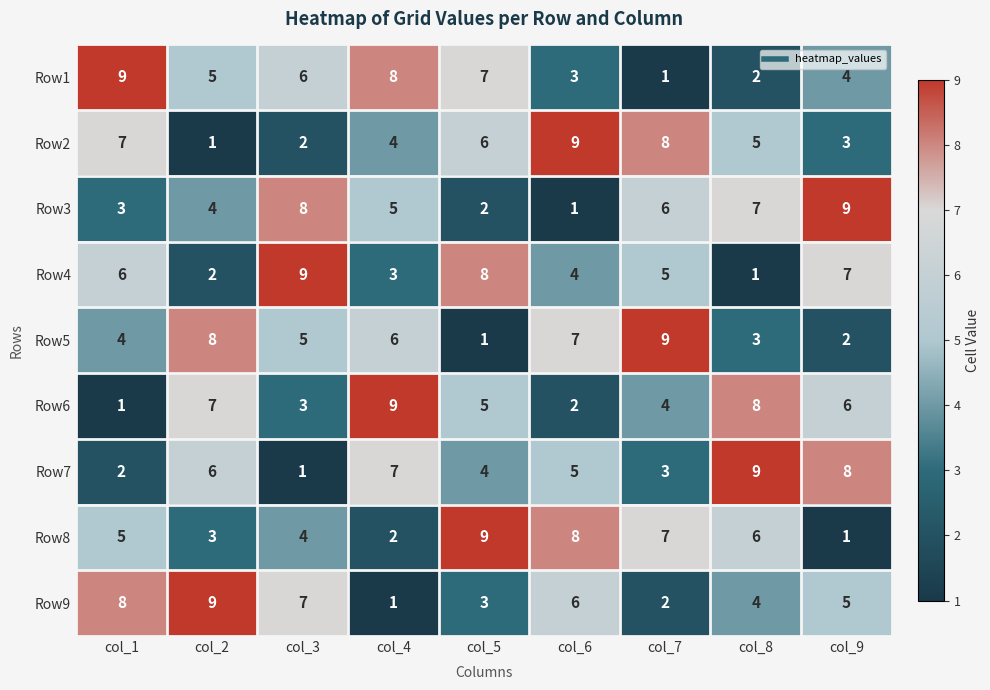

List the labels in order of Row1 value, smallest first.

col_7, col_8, col_6, col_9, col_2, col_3, col_5, col_4, col_1